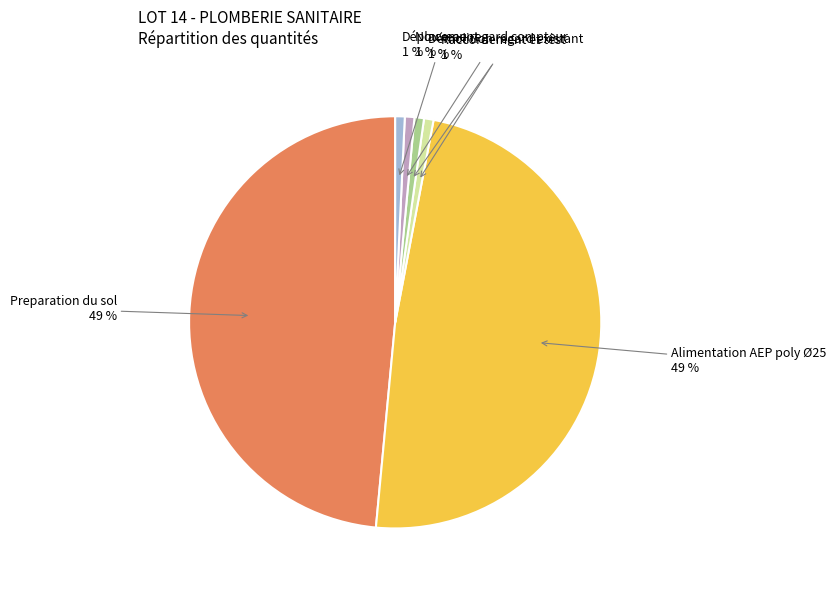

Is it true that Alimentation AEP poly Ø25 is 49% of the pie?

True